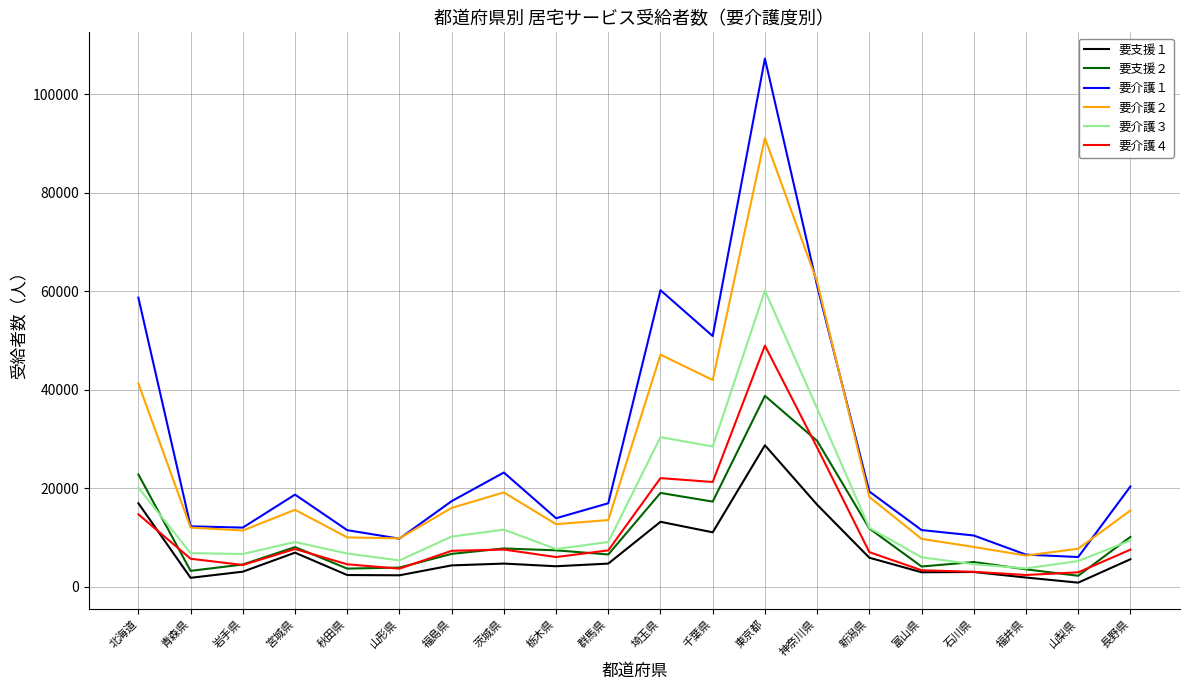

At which category does 要支援１ reach its first local valley?

青森県